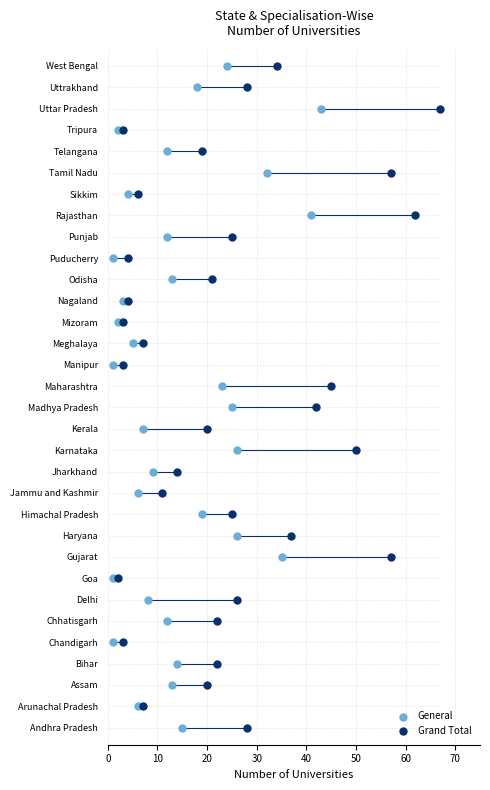

What are all the series names shown in the legend?

General, Grand Total